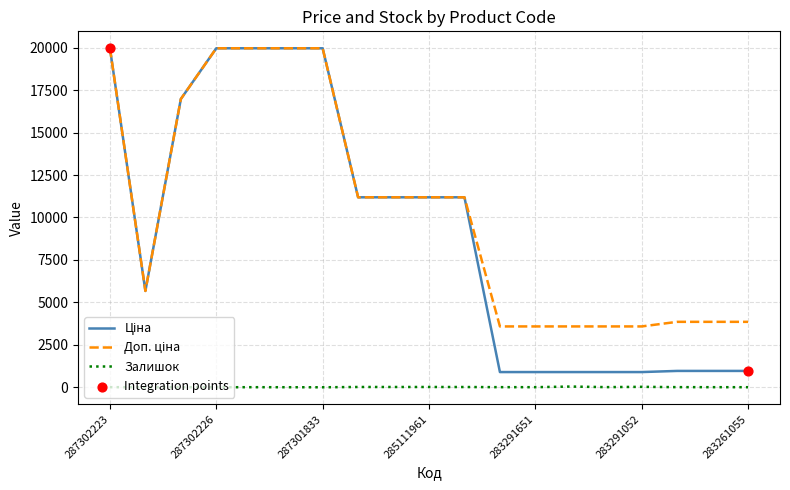

What is the greatest value displayed?

19964.2